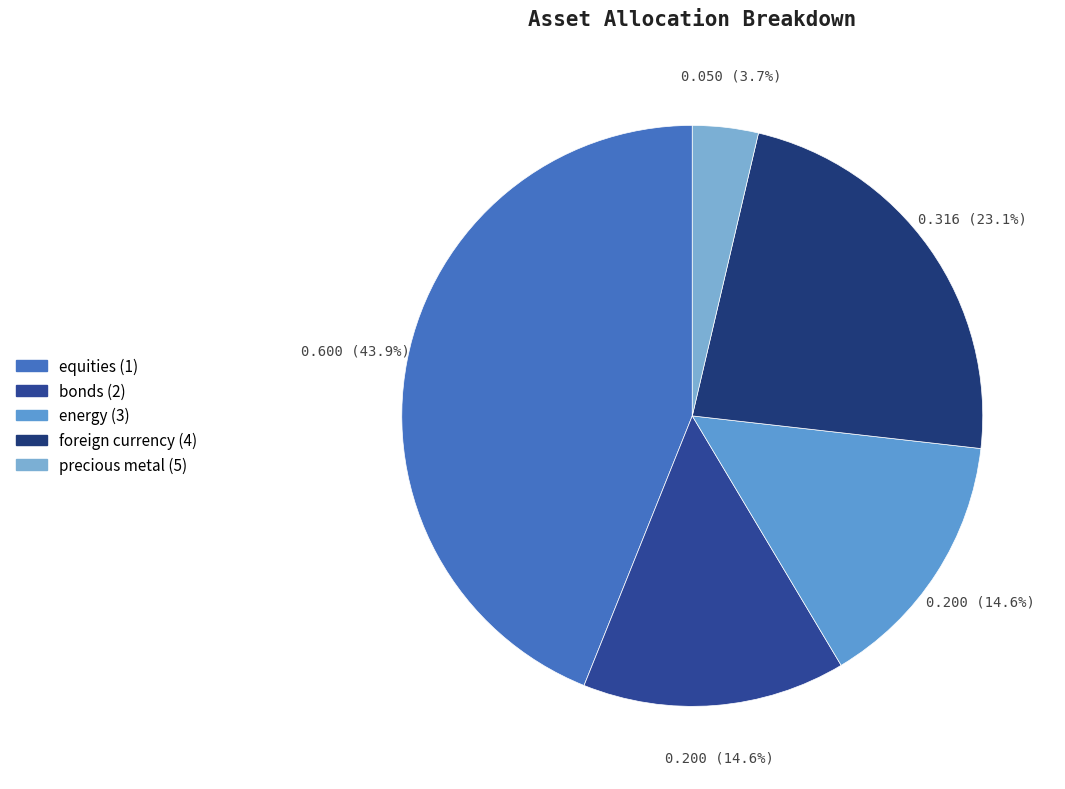

What is the largest slice in the pie chart?

equities (1)